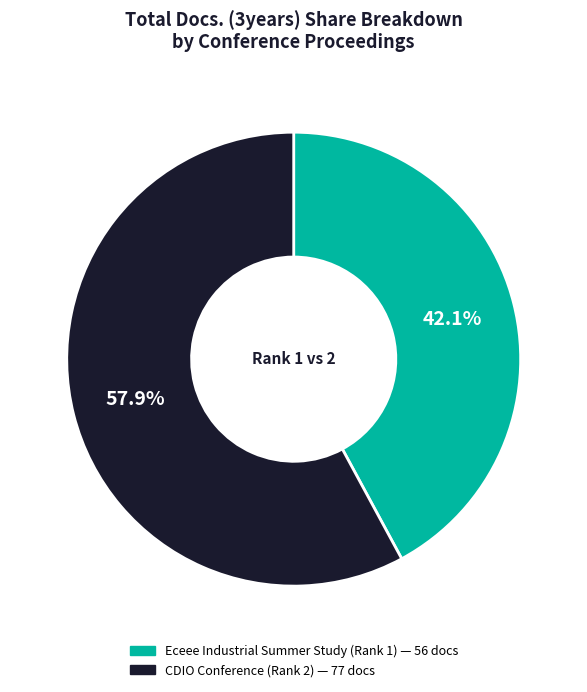

Is there any slice that represents more than half of the pie?

Yes